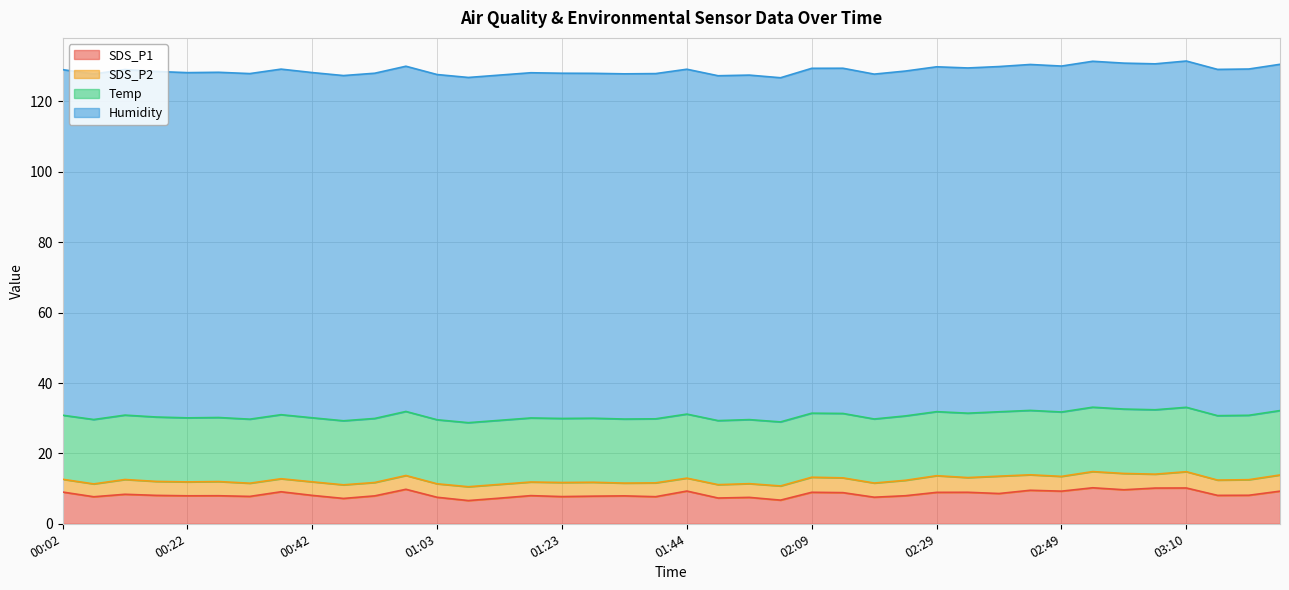

What position from the right is 00:48?

31